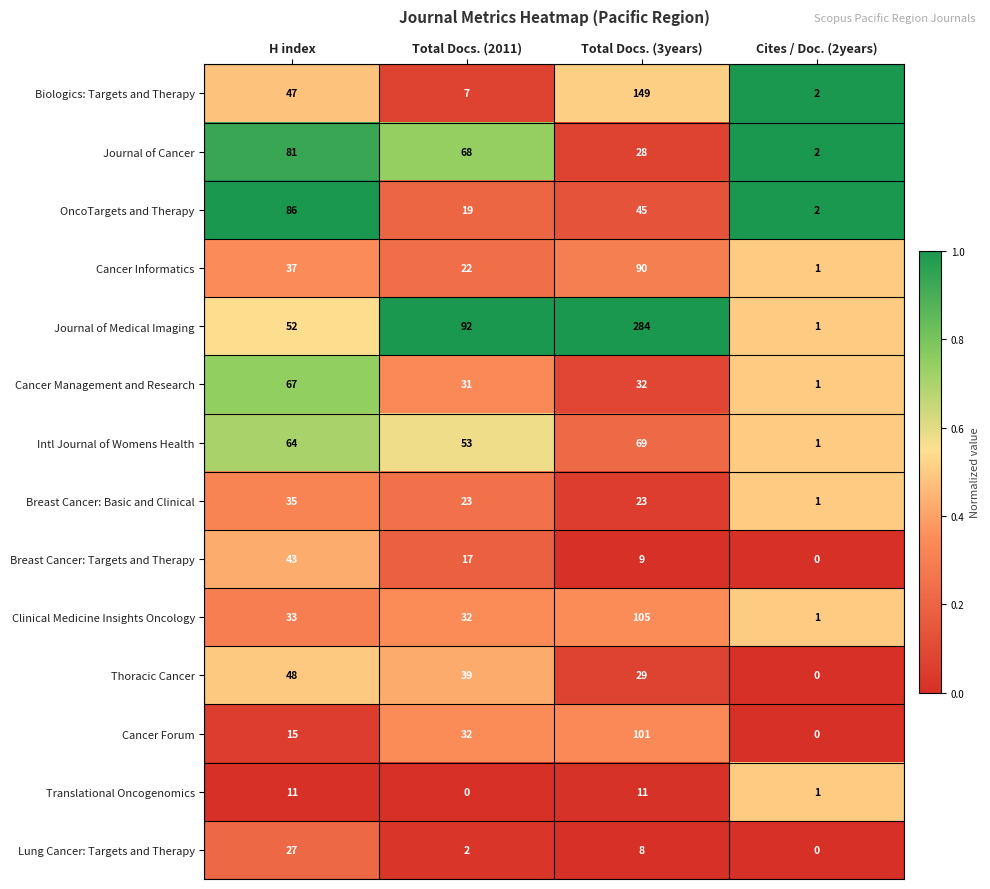

At which category is the sum across all series the highest?

Total Docs. (3years)